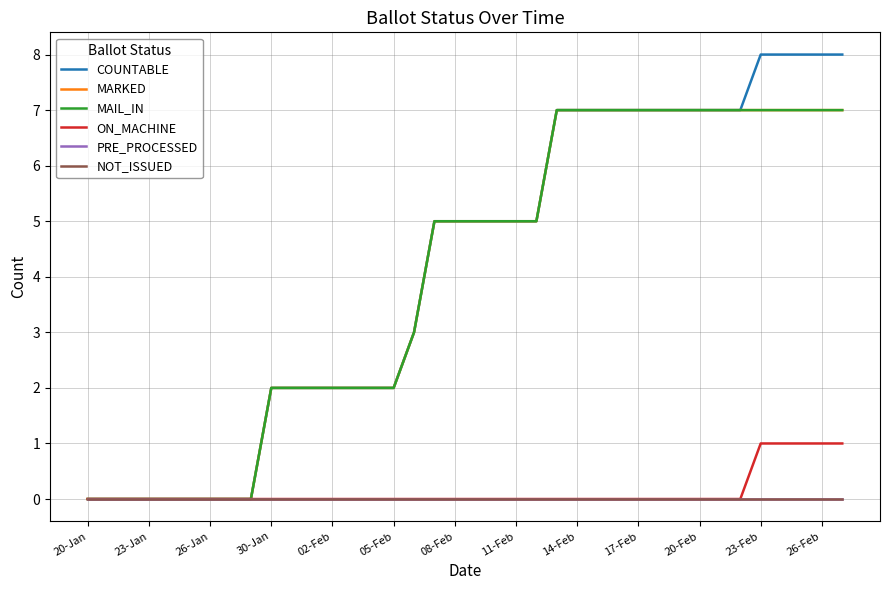

Is this an area chart (filled region under the line)?

No